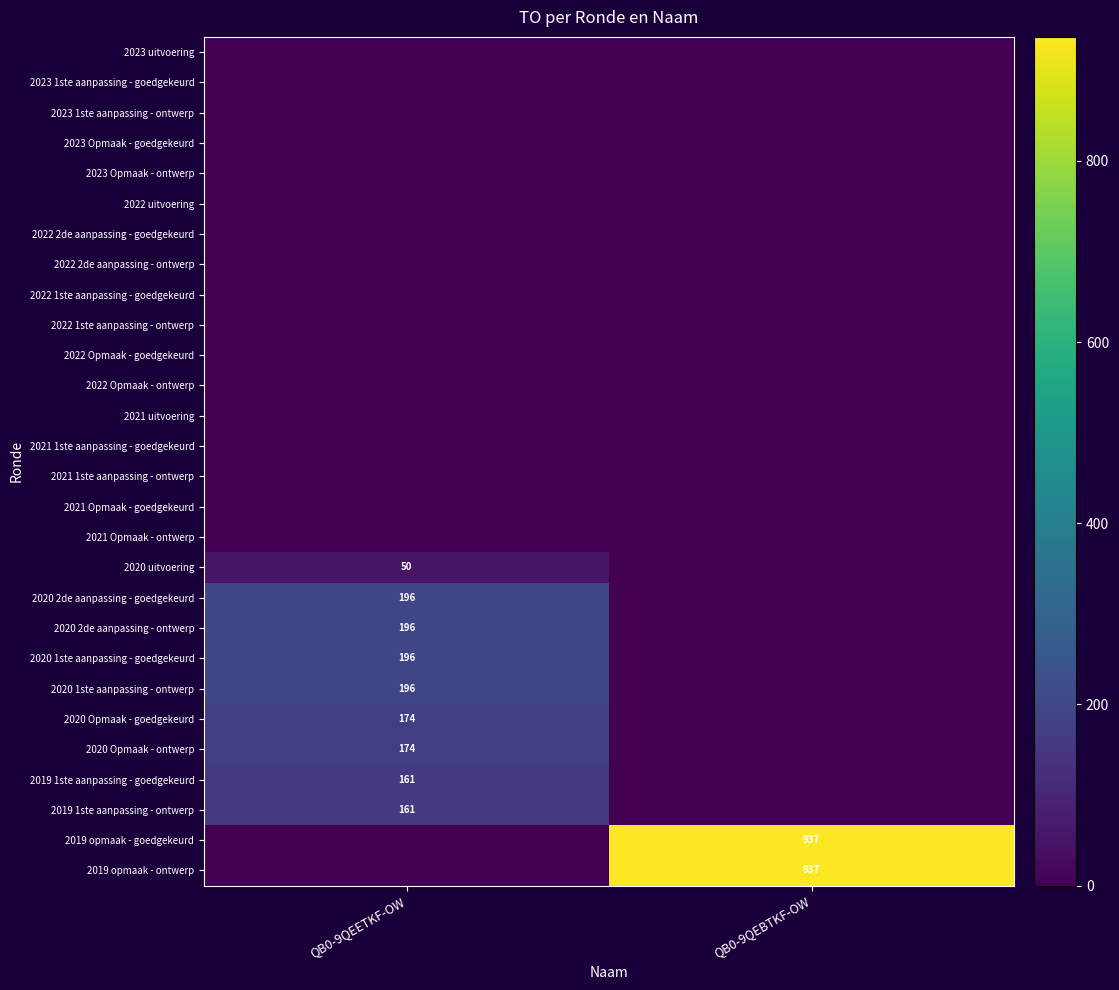

Is it true that 2019 1ste aanpassing - ontwerp equals 161 at QB0-9QEETKF-OW?

True